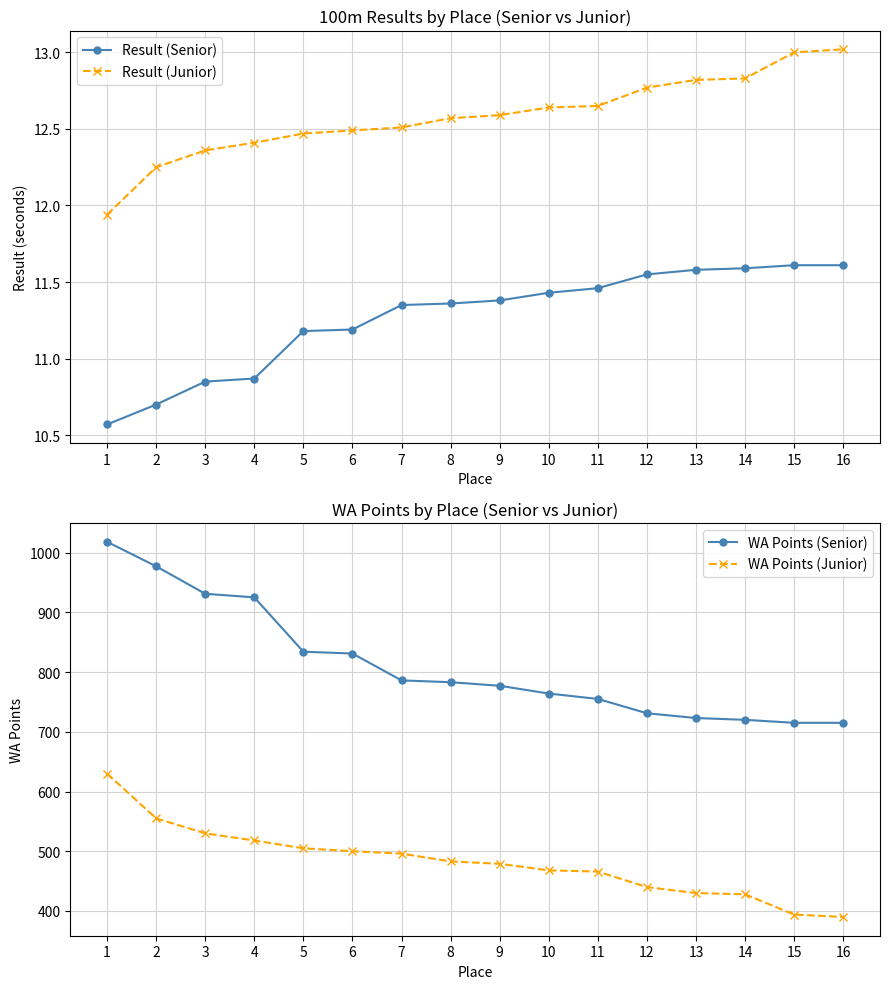

True or false: Result (Junior) and WA Points (Senior) intersect in this chart.

False